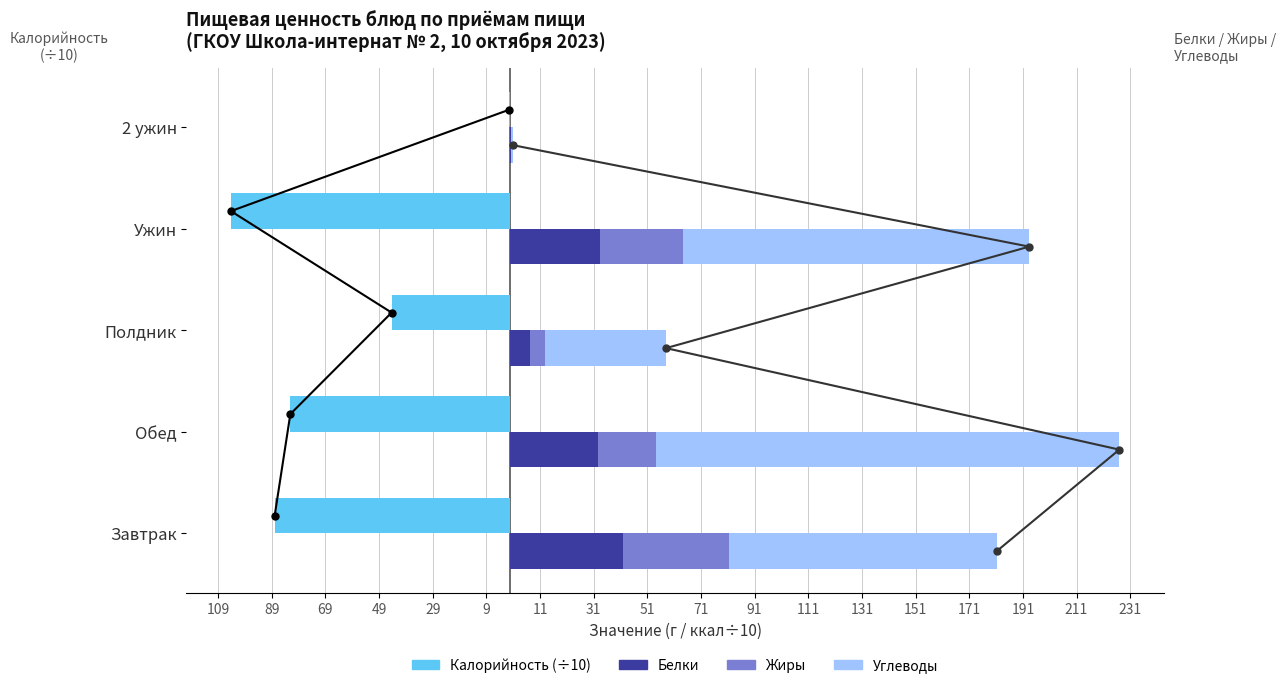

Which series has the largest range (max minus min)?

Углеводы